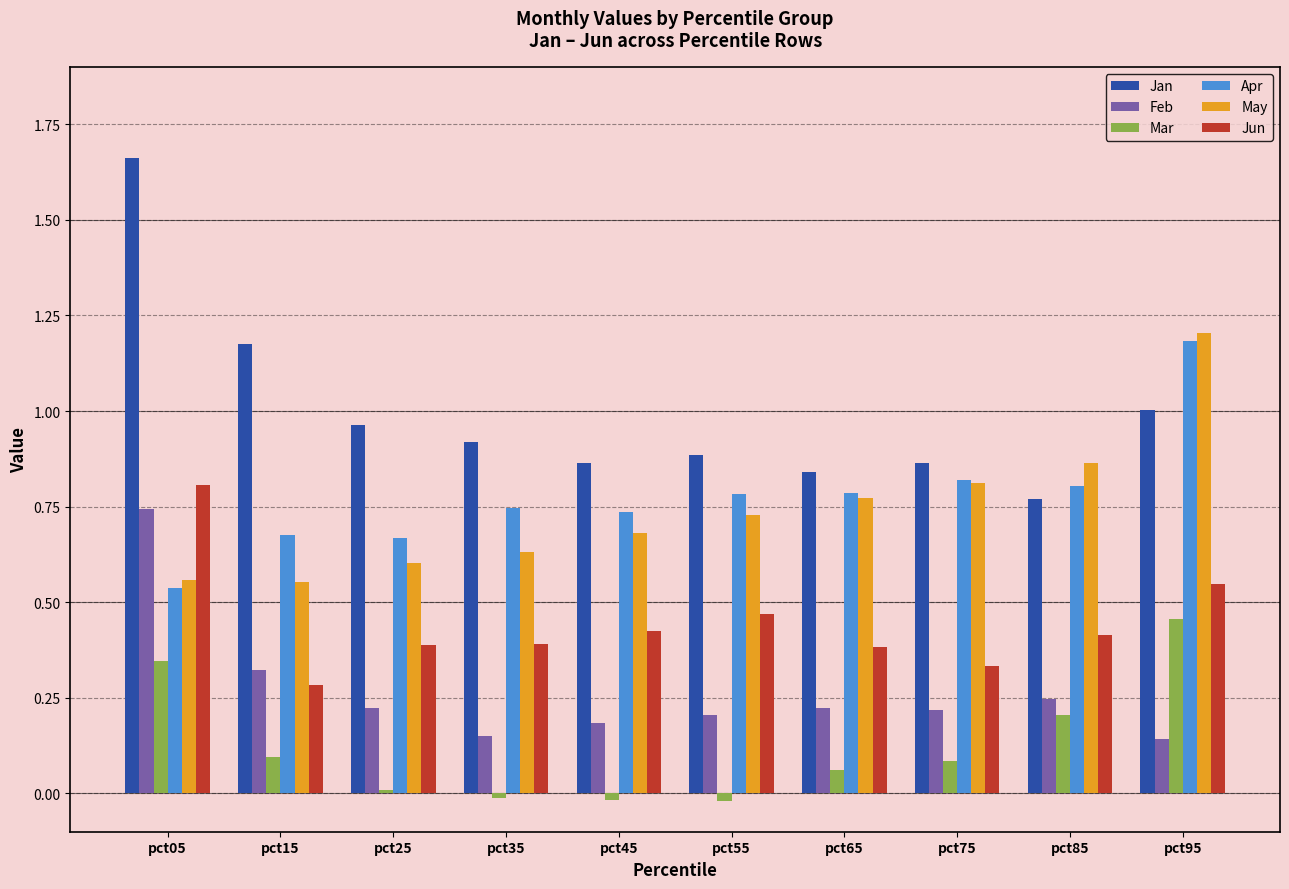

True or false: Feb has a value of 0.2 at pct45.

True